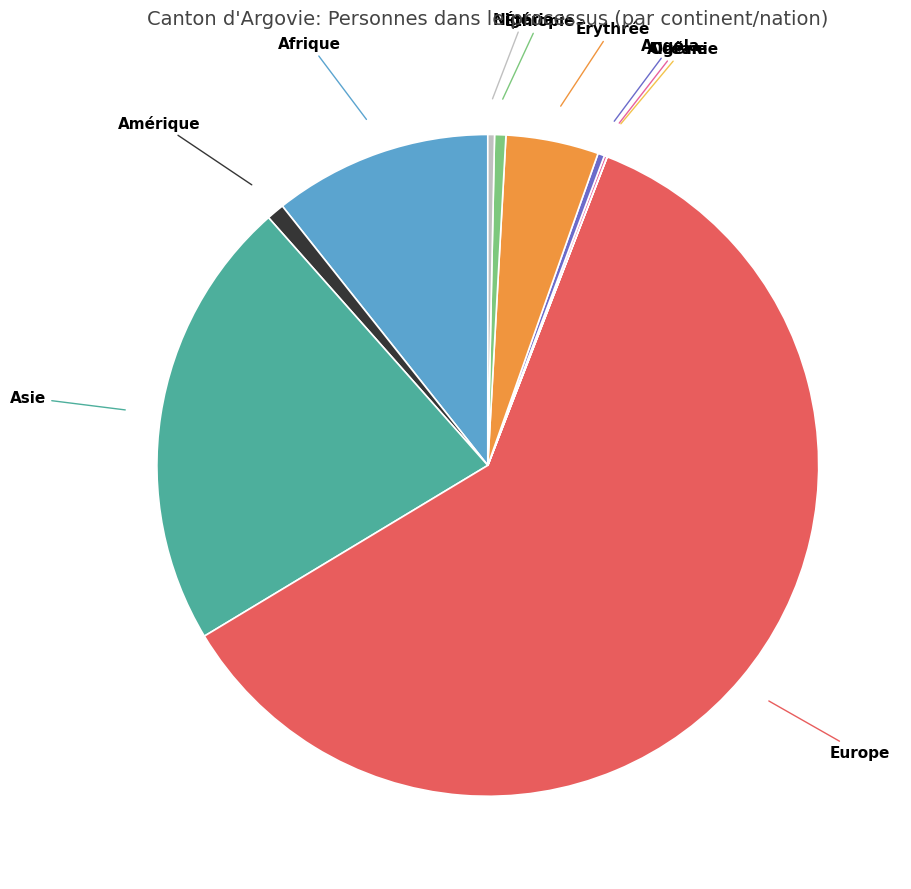

Is there a majority slice in this chart?

Yes